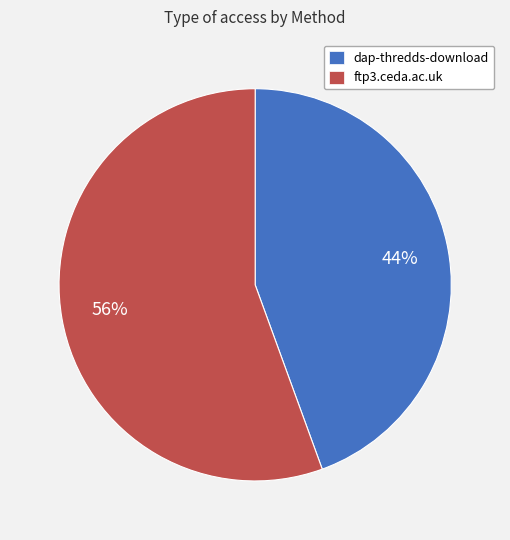

Which category accounts for the majority?

ftp3.ceda.ac.uk